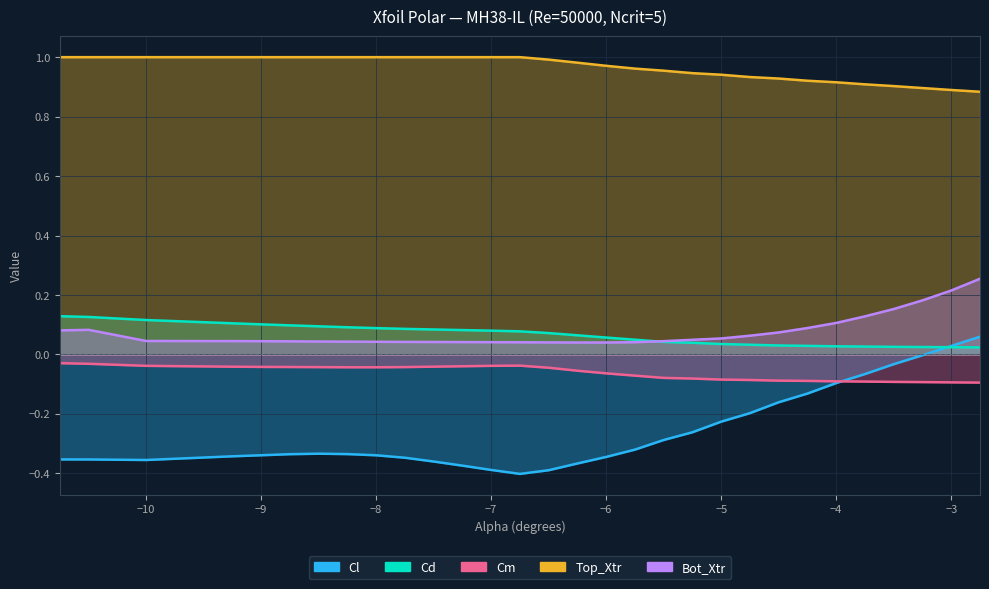

The value of Cd at -4.25 is 0.0. True or false?

True